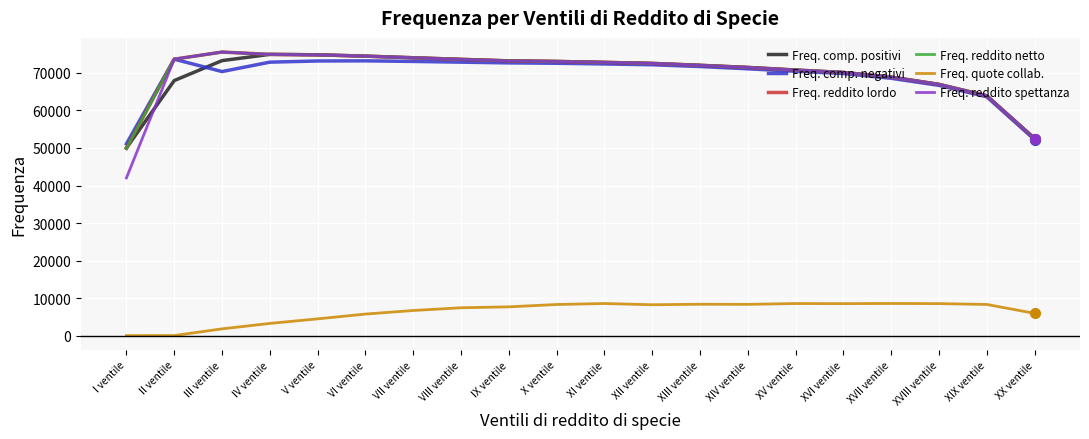

What is the total value across all series at II ventile?

362567